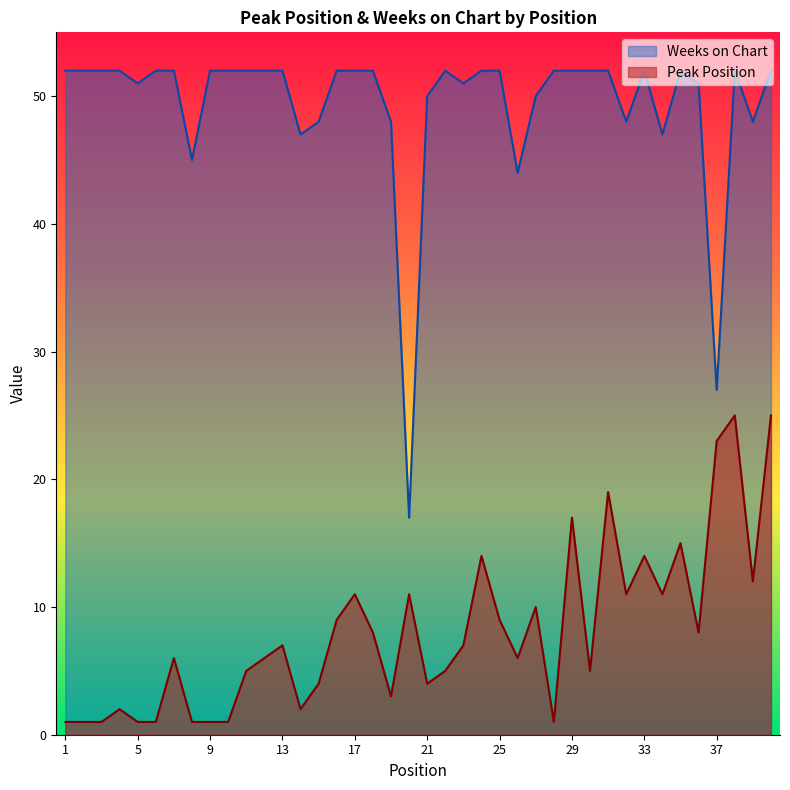

How many interior local peaks does the Peak Position series have?

12